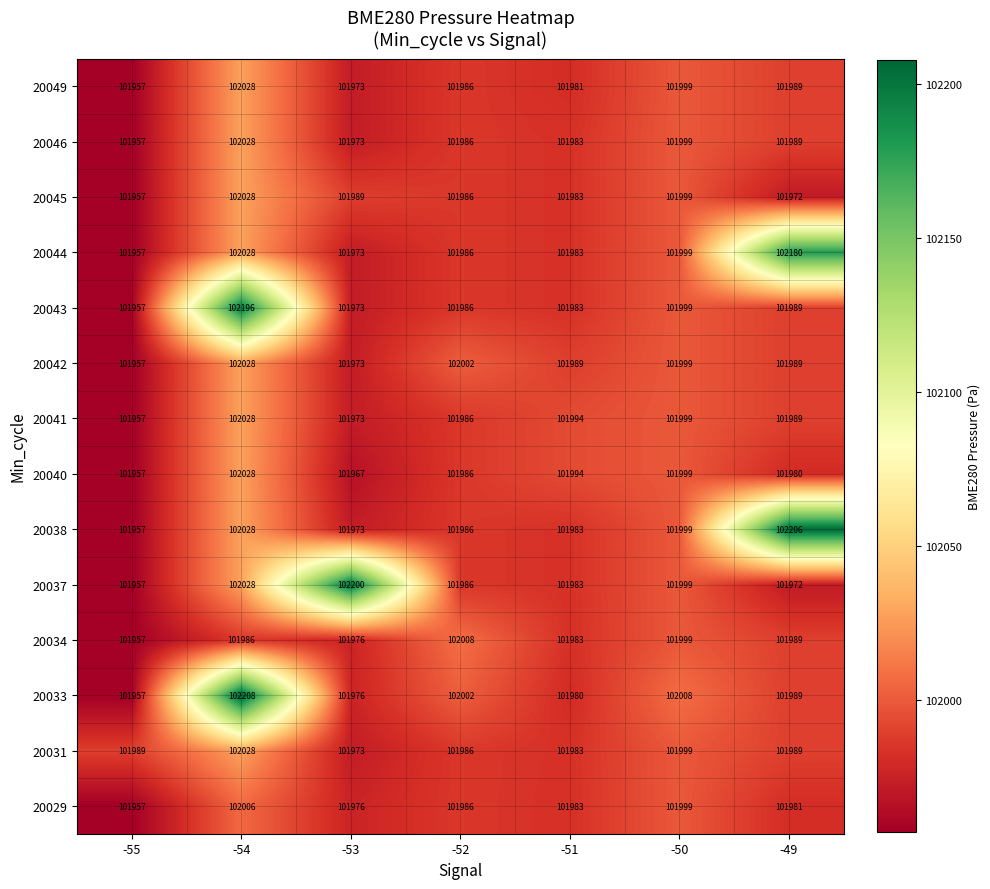

Which label corresponds to the largest value in the chart?

-54